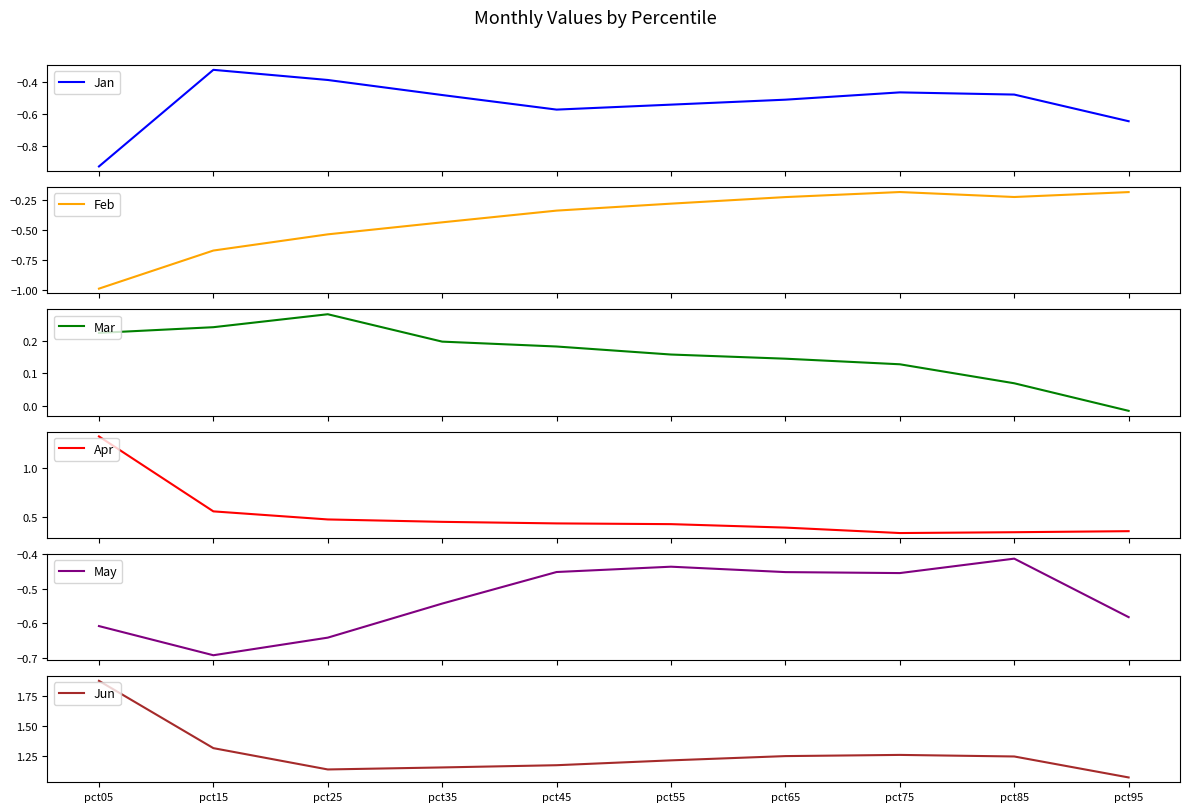

Which series changed the most between pct05 and pct25?

Apr